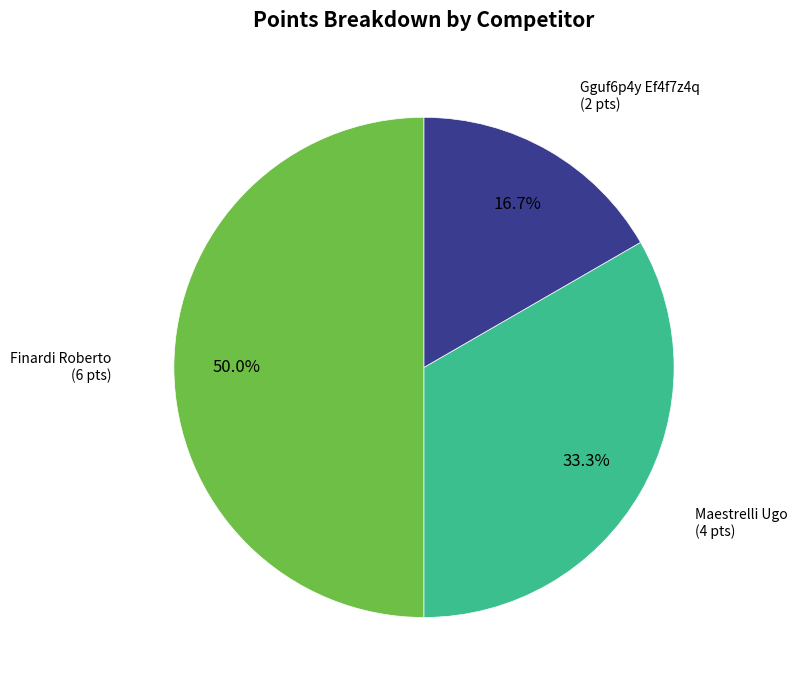

How many segments does this pie chart have?

3